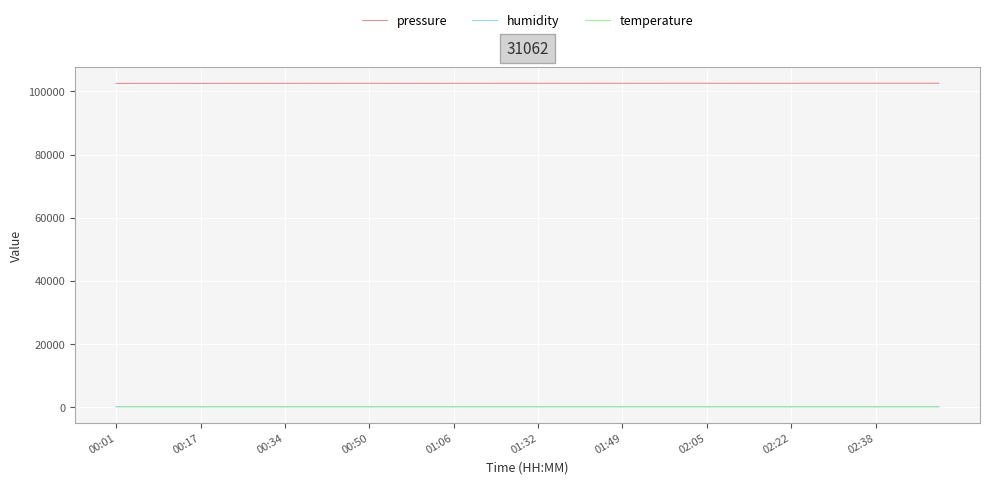

Which series has the largest total across all categories?

pressure